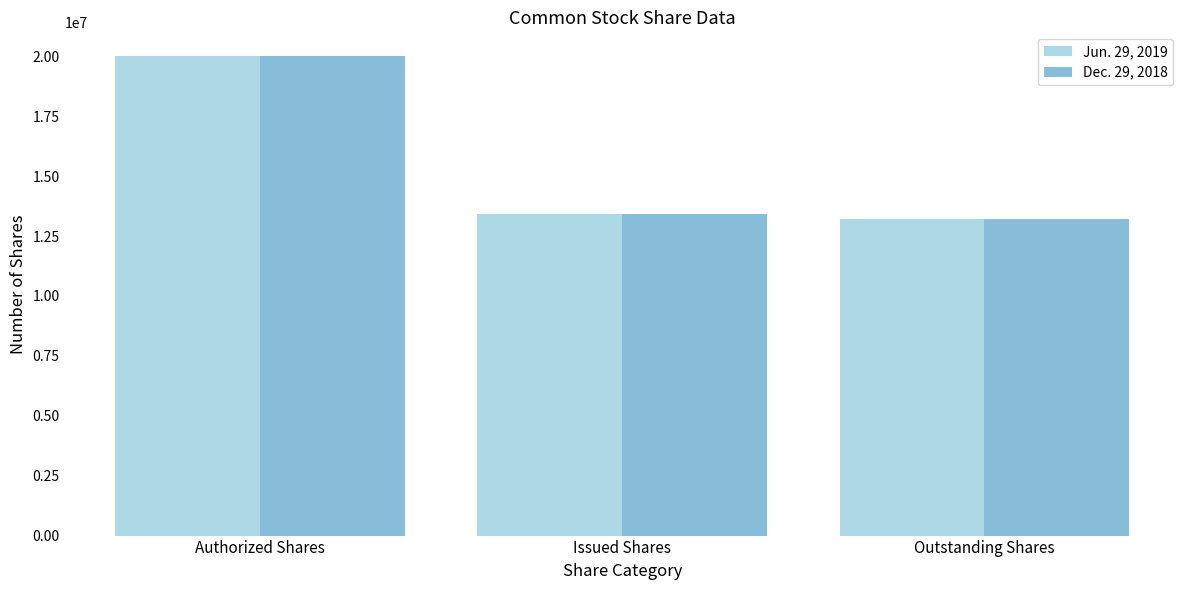

The Dec. 29, 2018 series shows 4453958 at Issued Shares. True or false?

False